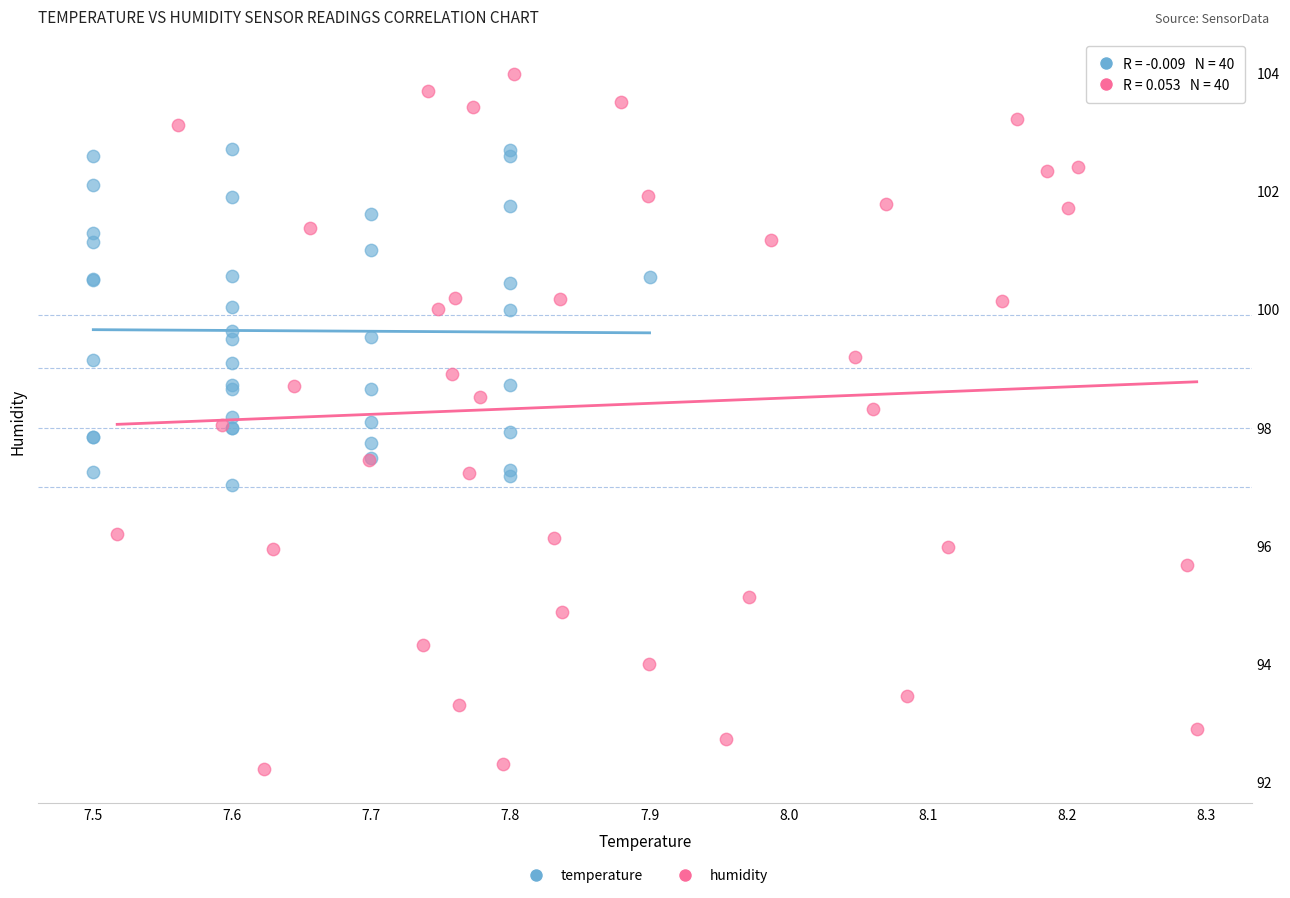

Which series contains the highest Y value?

humidity